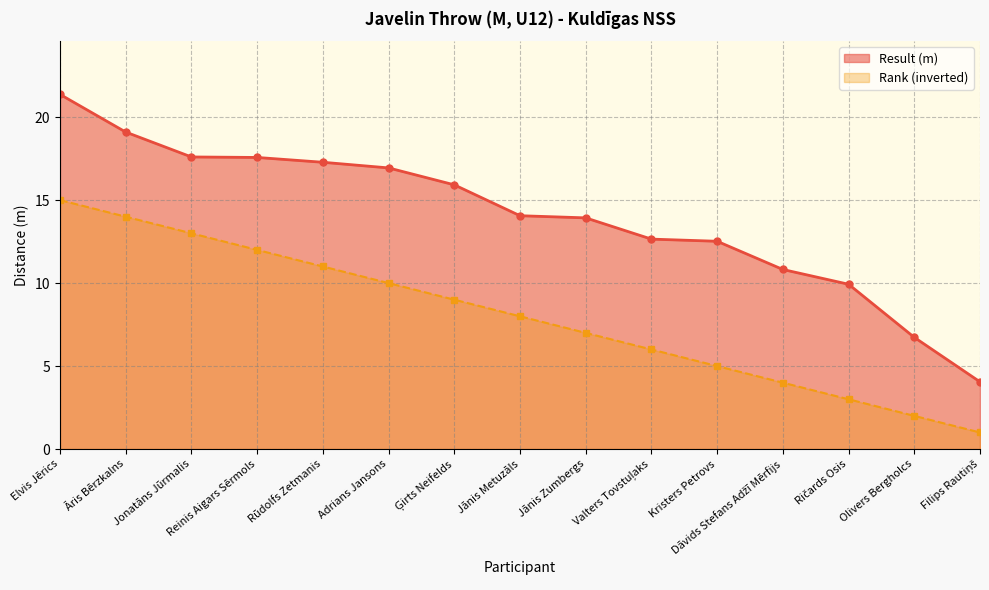

At which label is Result (m) closest to 12?

Kristers Petrovs